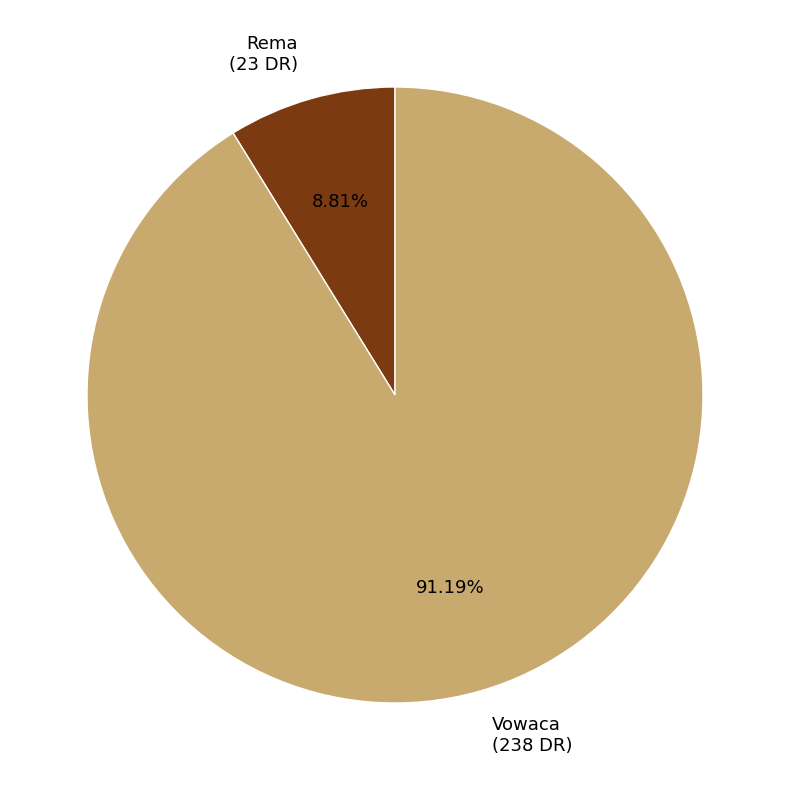

What is the total percentage of Rema and Vowaca?

100.0%